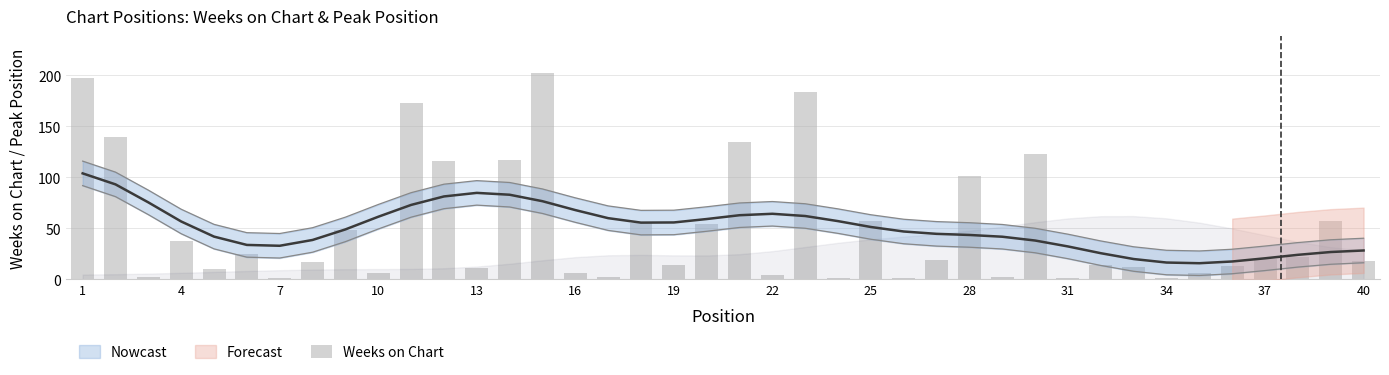

How many data points does each series have?

40